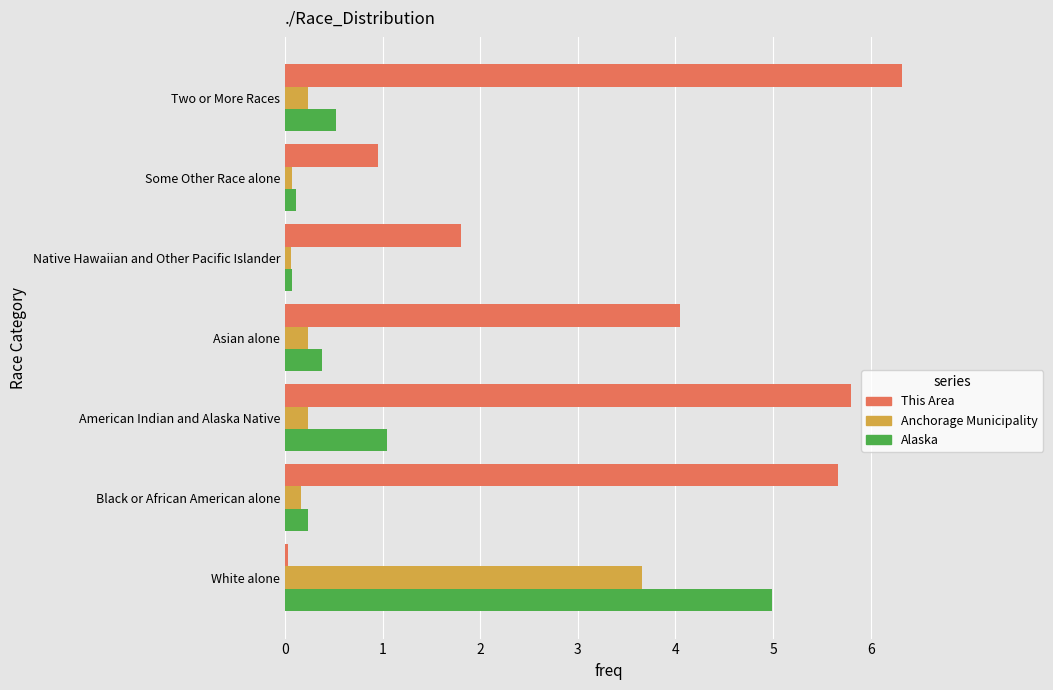

Which series changed the most between Black or African American alone and Native Hawaiian and Other Pacific Islander?

This Area